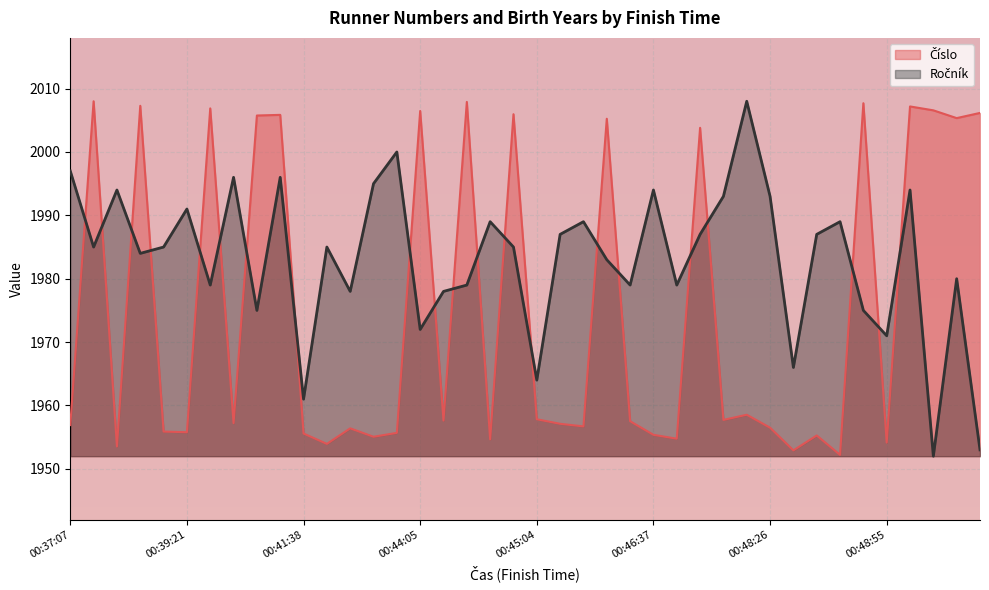

What is the sum of the Číslo values at 00:39:11 and 00:39:01?

3960.8